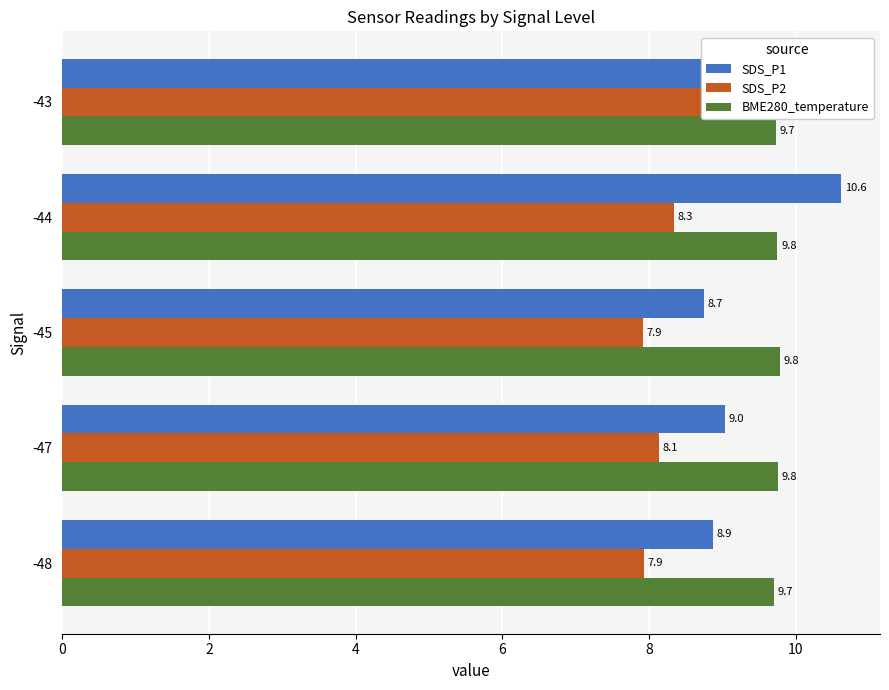

What is the average value of the BME280_temperature series?

9.7